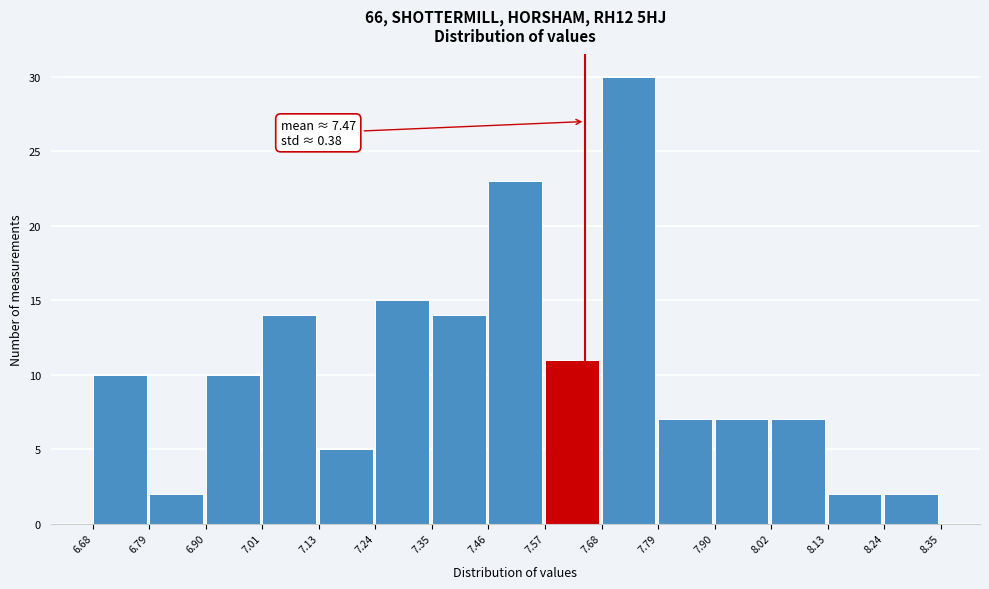

Over which range of the x-axis is the bar tallest?

7.68 to 7.79